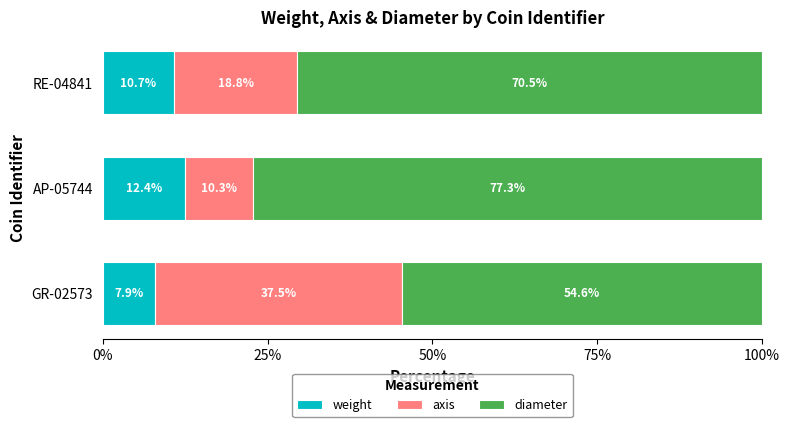

What is the difference between the weight values at RE-04841 and AP-05744?

1.7